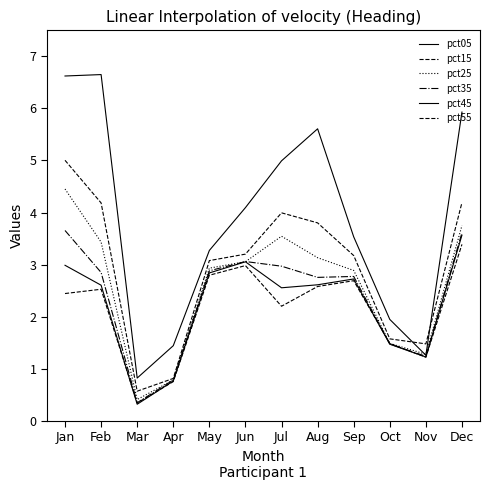

Is this an area chart (filled region under the line)?

No